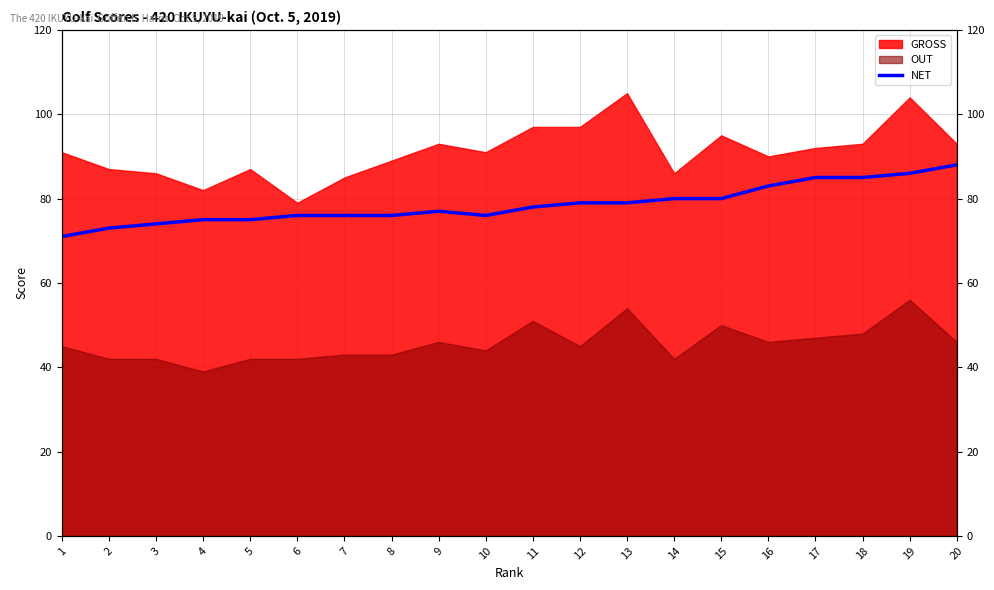

Does the chart display data point markers on the line(s)?

No